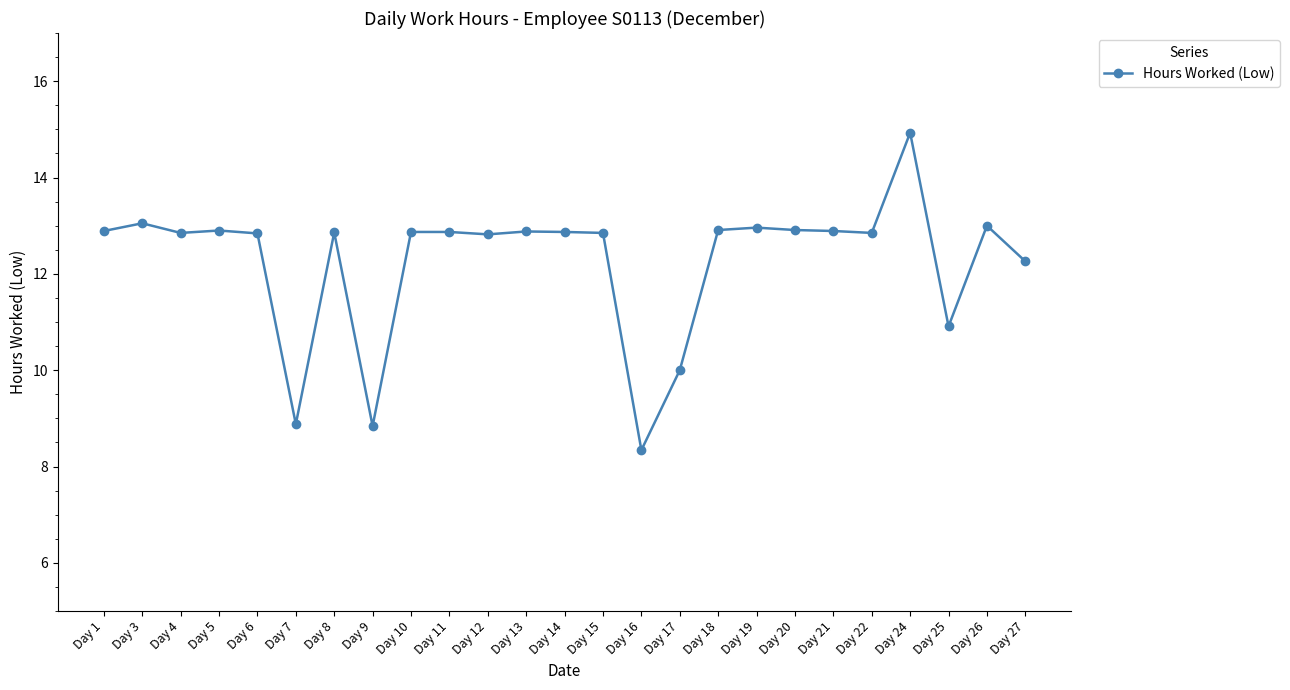

True or false: there are more than 1 points higher than both neighbors.

True